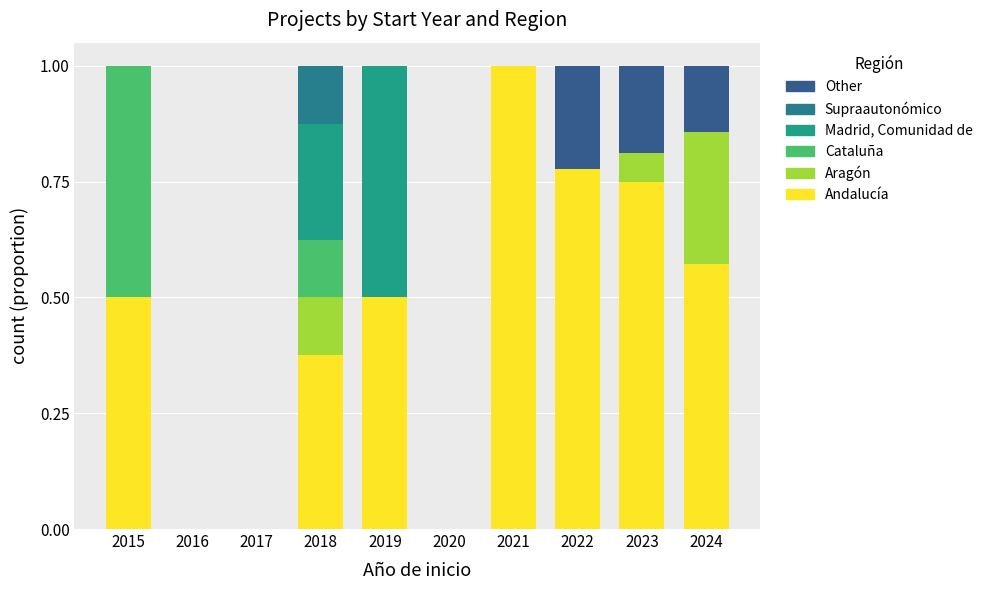

How many Madrid, Comunidad de values are between 0 and 1?

10